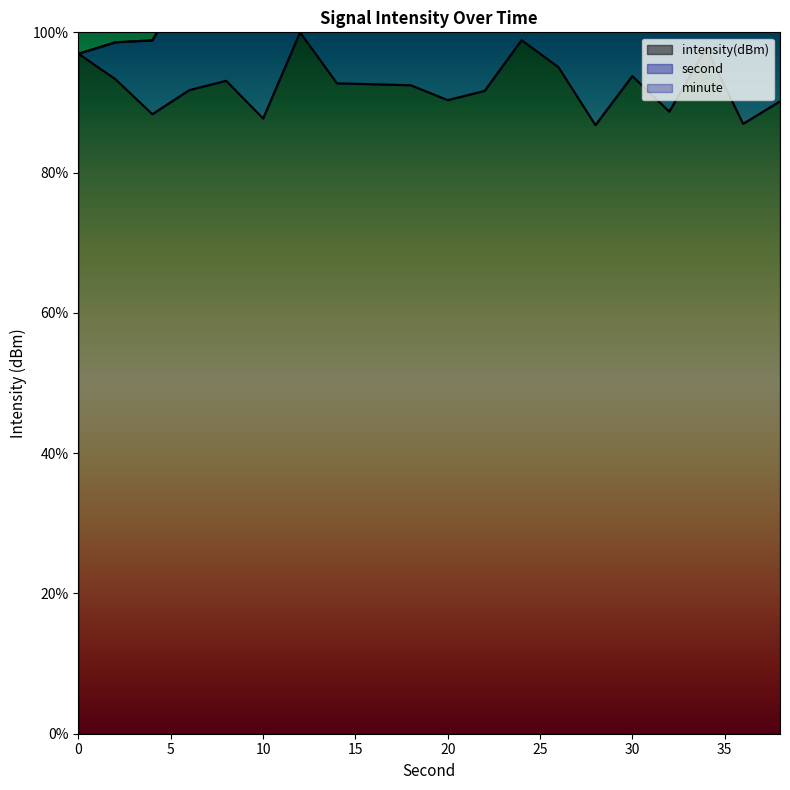

Reading right to left, extract all data points from this chart.

second: 38=190.2	36=181.7	34=187.3	32=172.9	30=172.7	28=160.5	26=163.4	24=162.0	22=149.5	20=143.0	18=139.8	16=134.7	14=129.6	12=131.6	10=114.0	8=114.2	6=107.6	4=98.9	2=98.6	0=96.9
intensity: 38=90.2	36=87.0	34=97.8	32=88.7	30=93.8	28=86.8	26=95.0	24=98.9	22=91.7	20=90.3	18=92.5	16=92.6	14=92.7	12=100.0	10=87.7	8=93.1	6=91.8	4=88.3	2=93.3	0=96.9